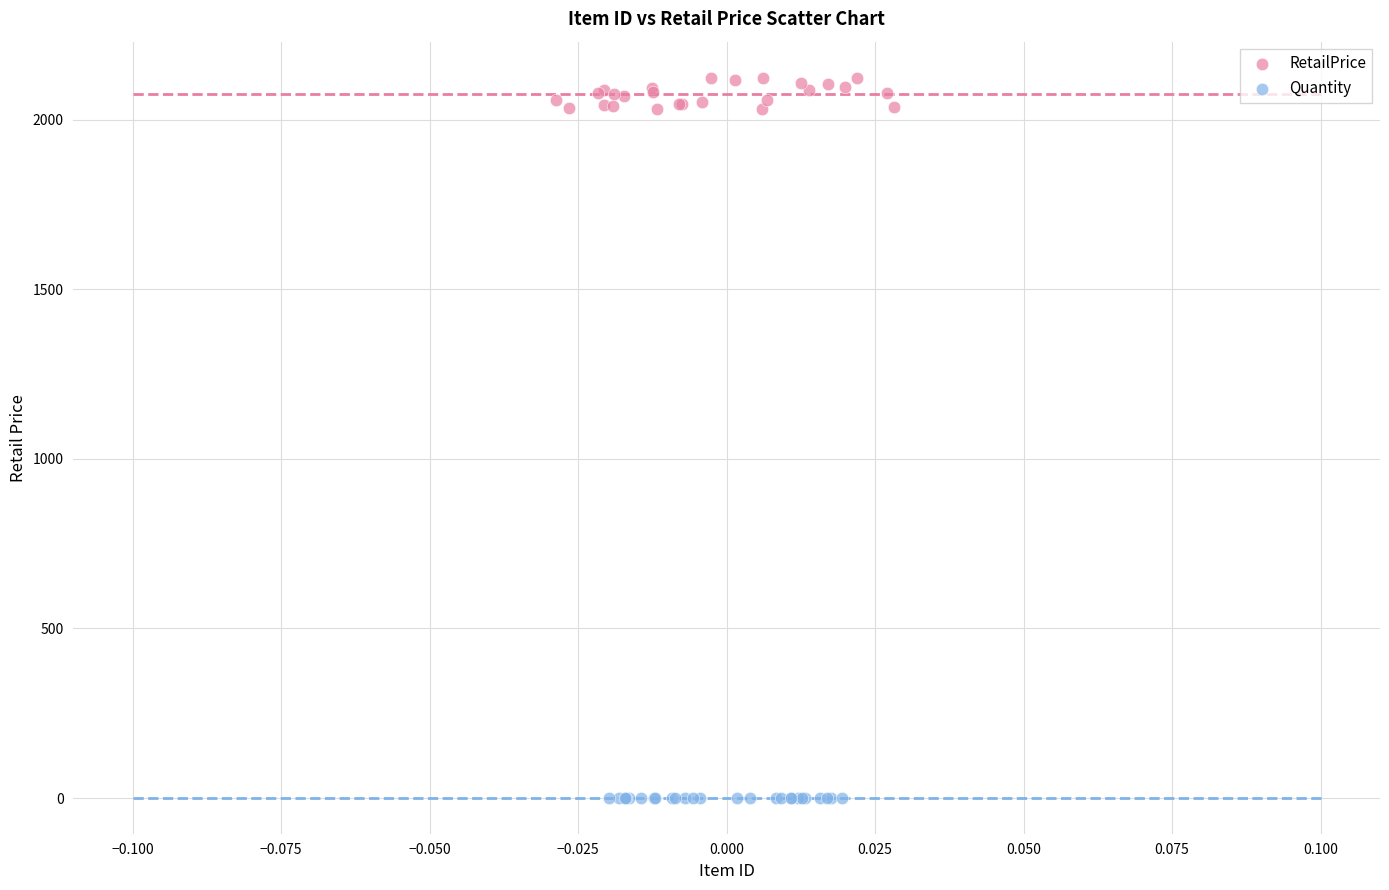

Which series reaches the minimum Y coordinate?

Quantity